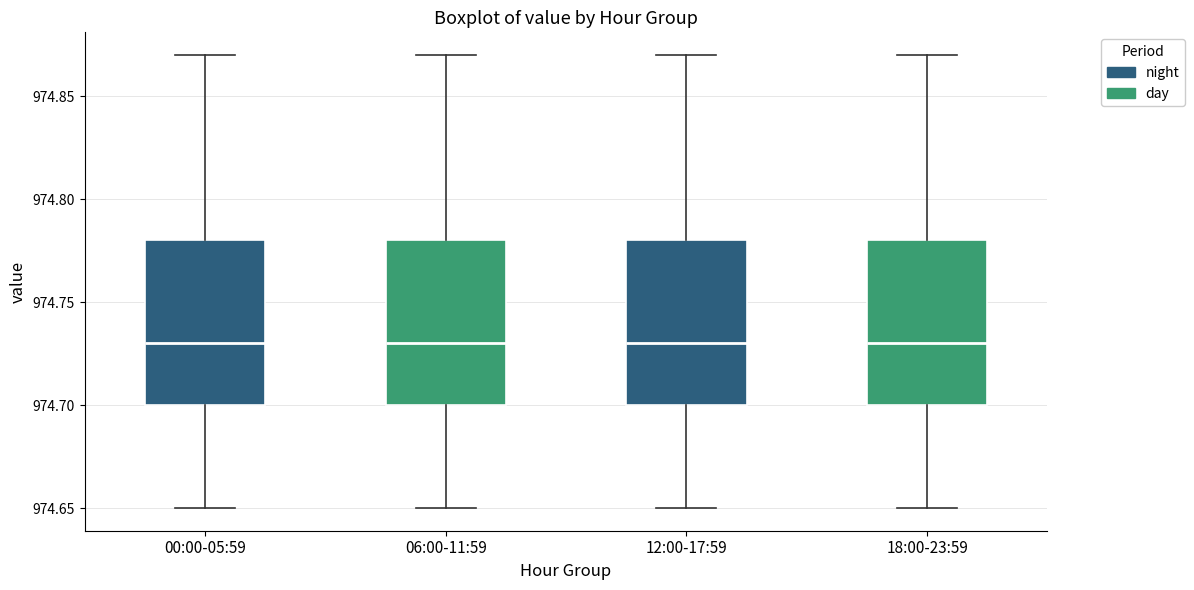

Reading left to right, transcribe this box plot: for each box, give where its median line is, the range the box spans, and where its two whiskers end, as read against the y-axis. The values are not printed on the chart, so give them approximately, as read against the axis.

00:00-05:59: median 974.73, box 974.70 to 974.78, whiskers 974.65 to 974.87
06:00-11:59: median 974.73, box 974.70 to 974.78, whiskers 974.65 to 974.87
12:00-17:59: median 974.73, box 974.70 to 974.78, whiskers 974.65 to 974.87
18:00-23:59: median 974.73, box 974.70 to 974.78, whiskers 974.65 to 974.87